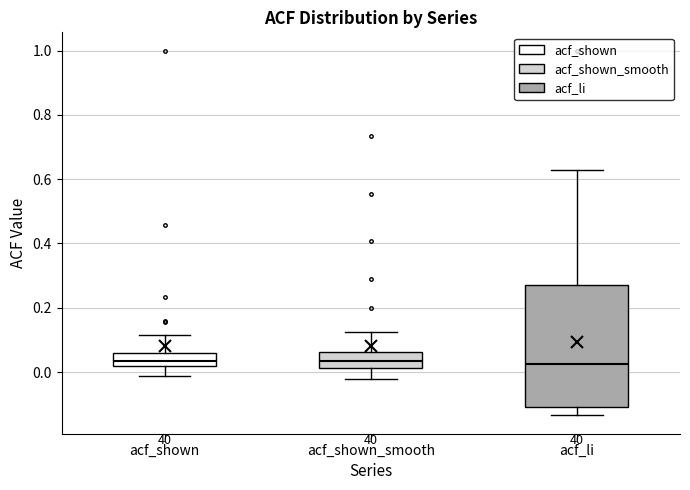

Reading left to right, transcribe this box plot: for each box, give where its median line is, the range the box spans, and where its two whiskers end, as read against the y-axis. The values are not printed on the chart, so give them approximately, as read against the axis.

acf_shown: median 0.04, box 0.02 to 0.06, whiskers -0.02 to 0.12
acf_shown_smooth: median 0.04, box 0.02 to 0.06, whiskers -0.02 to 0.12
acf_li: median 0.02, box -0.10 to 0.28, whiskers -0.14 to 0.62